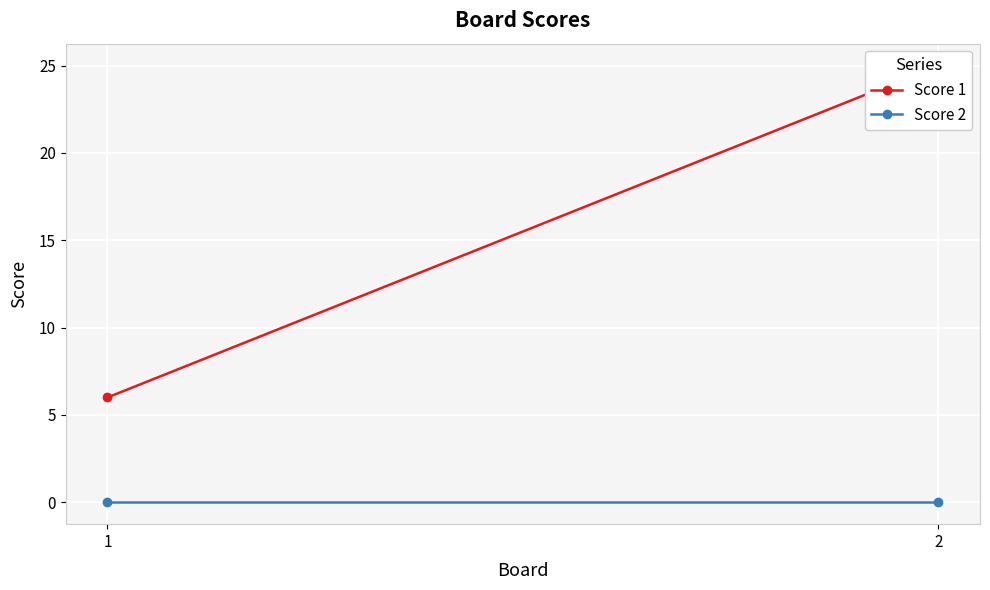

At which category does the chart reach its peak across all series?

2